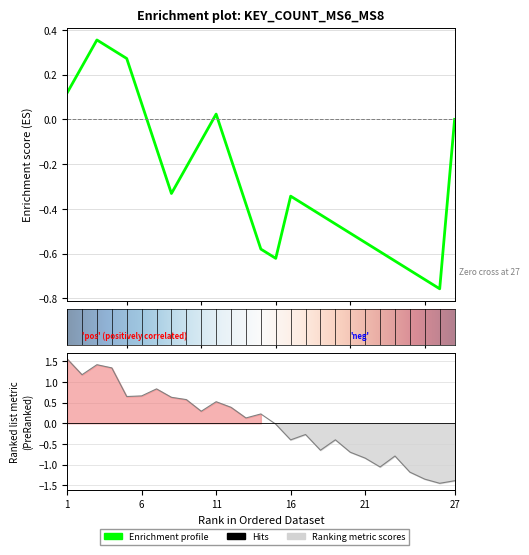

Where is the data nearest to the value 5?

16